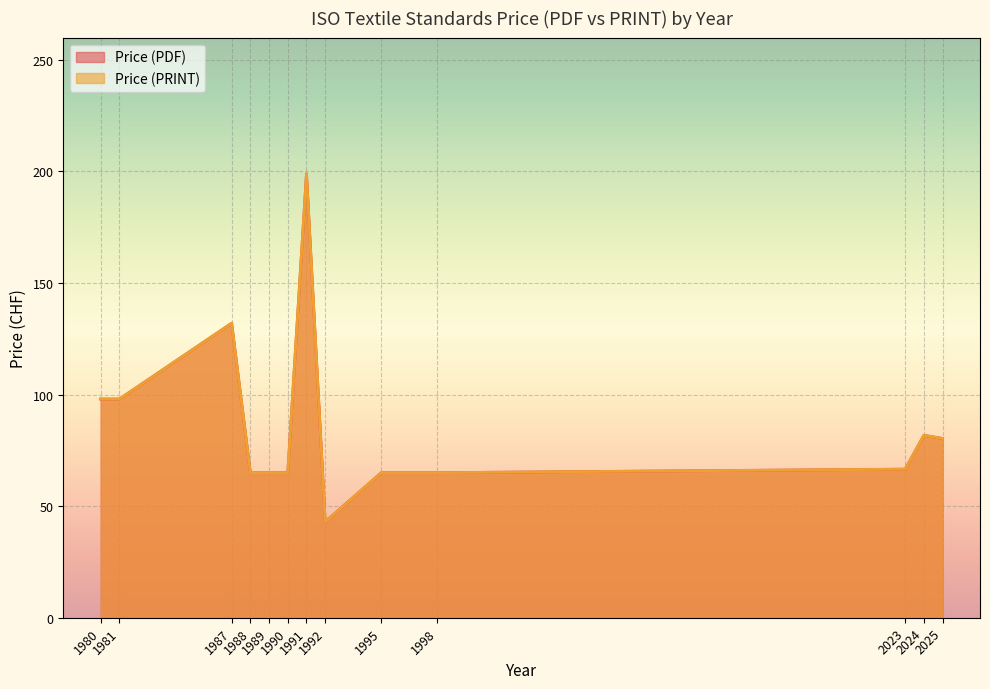

What is the value of the Price (PRINT) point at the 1st from the left?

98